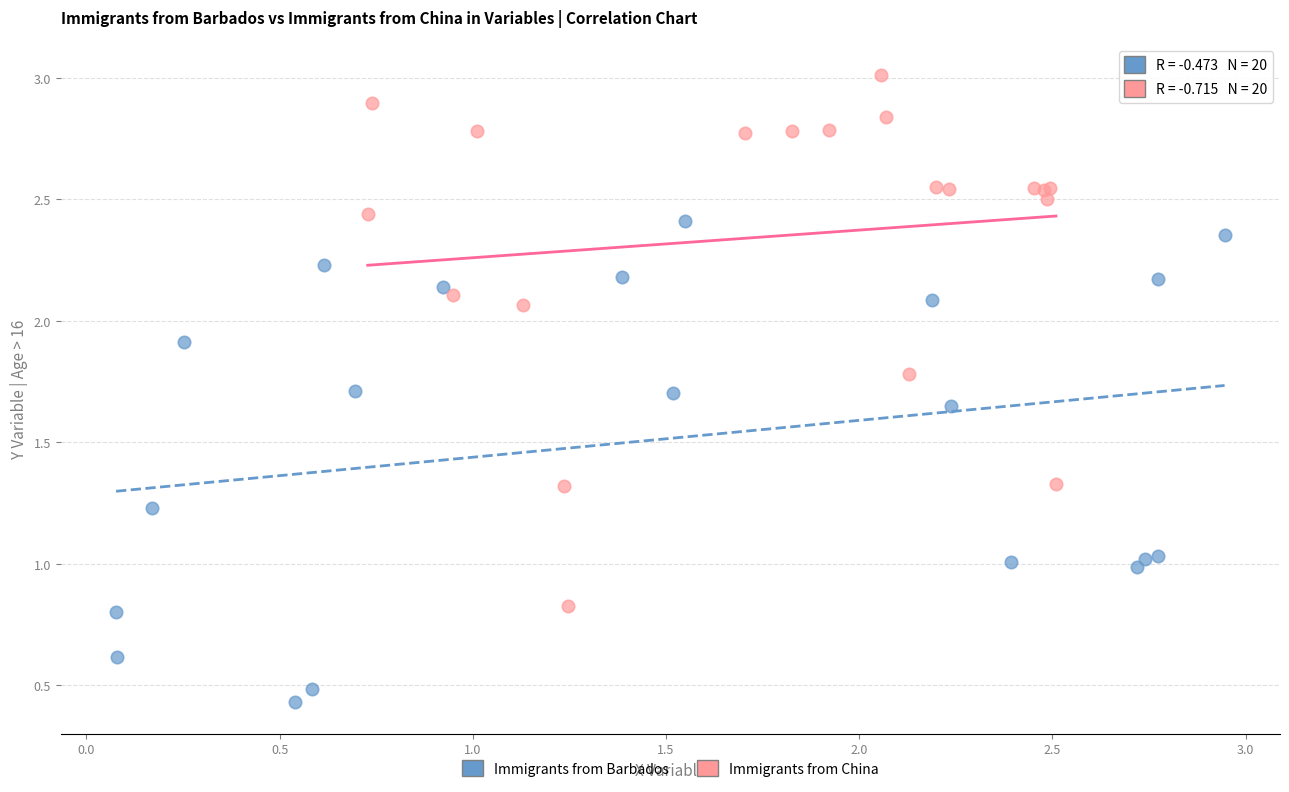

Which series reaches the maximum Y coordinate?

Immigrants from China